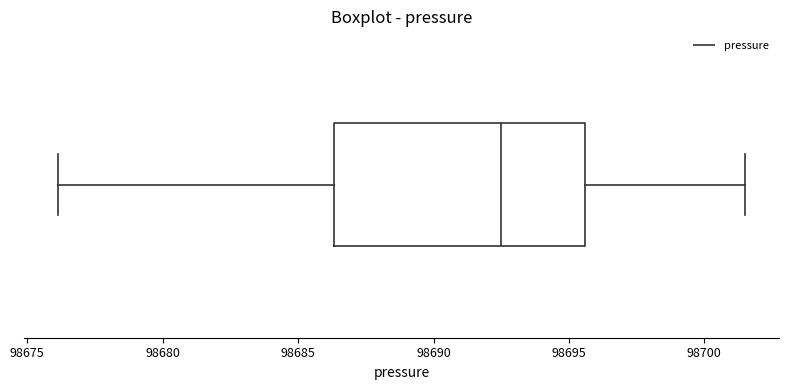

Read this box plot against the x-axis: the position of the median line, the range covered by the box, and the ends of both whiskers. The values are not printed on the chart, so give them approximately, as read against the axis.

median 98692.5, box 98686.5 to 98695.5, whiskers 98676.0 to 98701.5